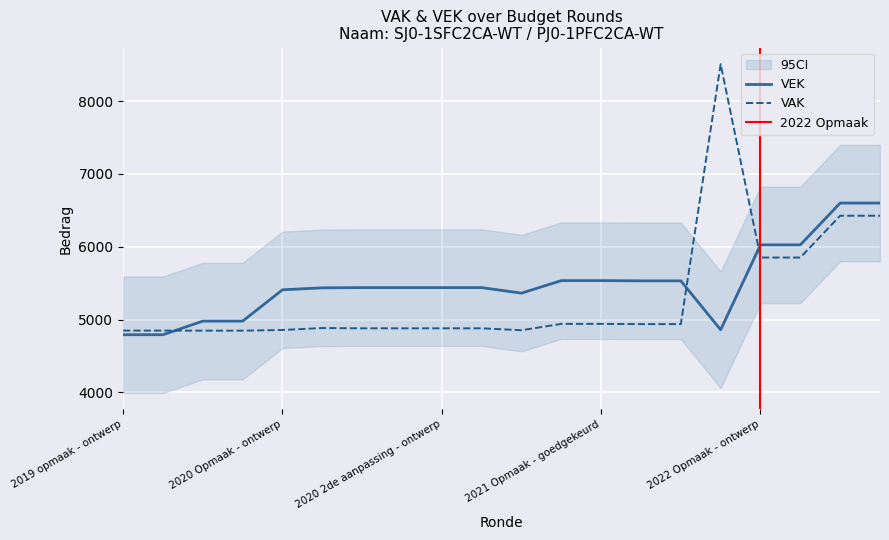

What position from the right is 2020 Opmaak - ontwerp?

16